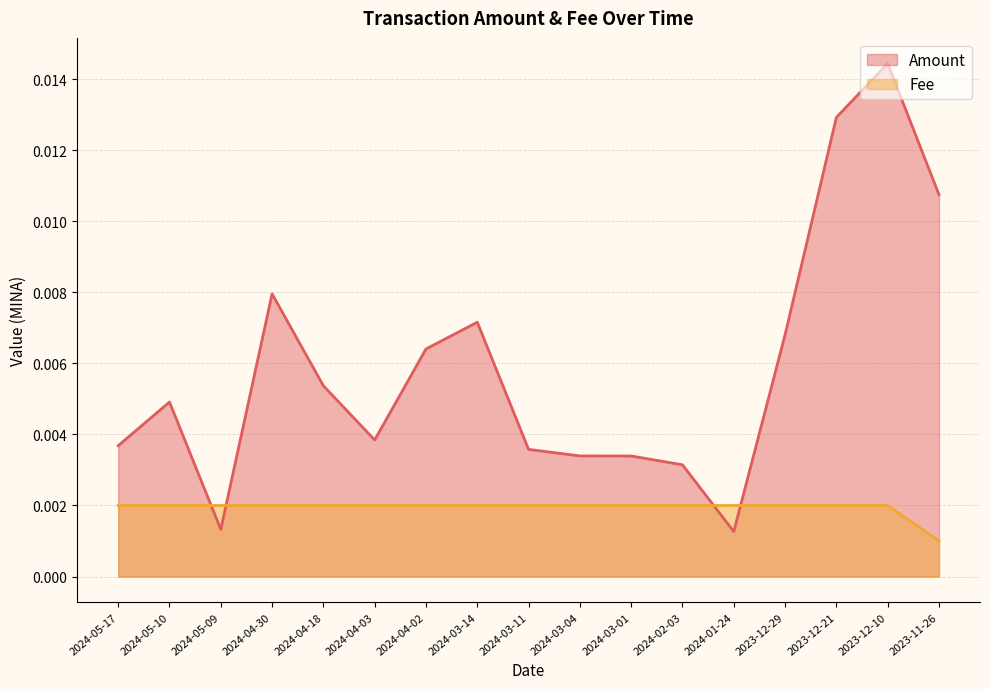

How many interior local valleys does the Amount series have?

3